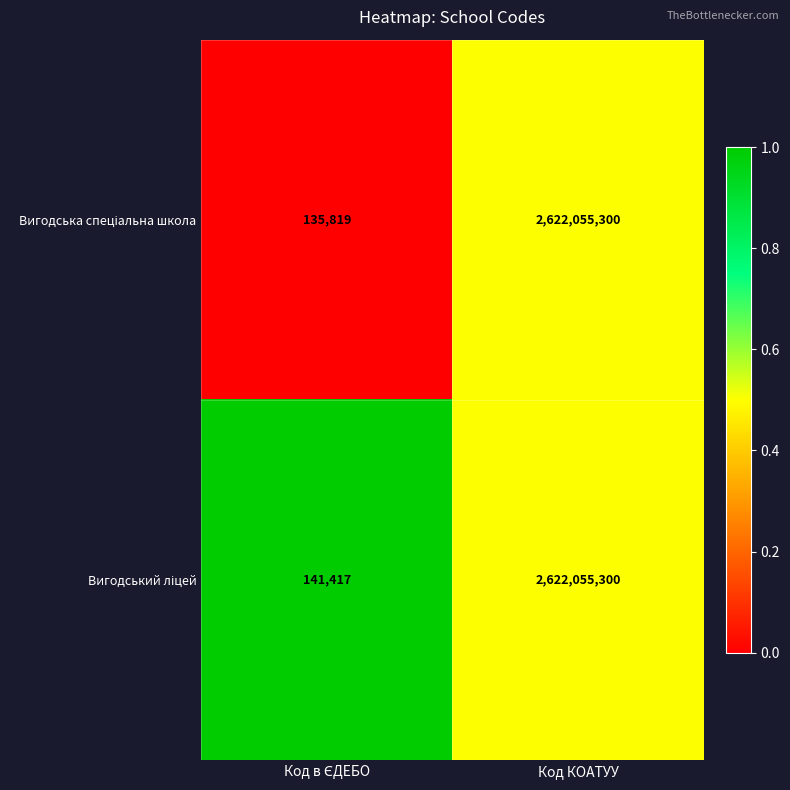

At which category is the sum across all series the highest?

Код КОАТУУ